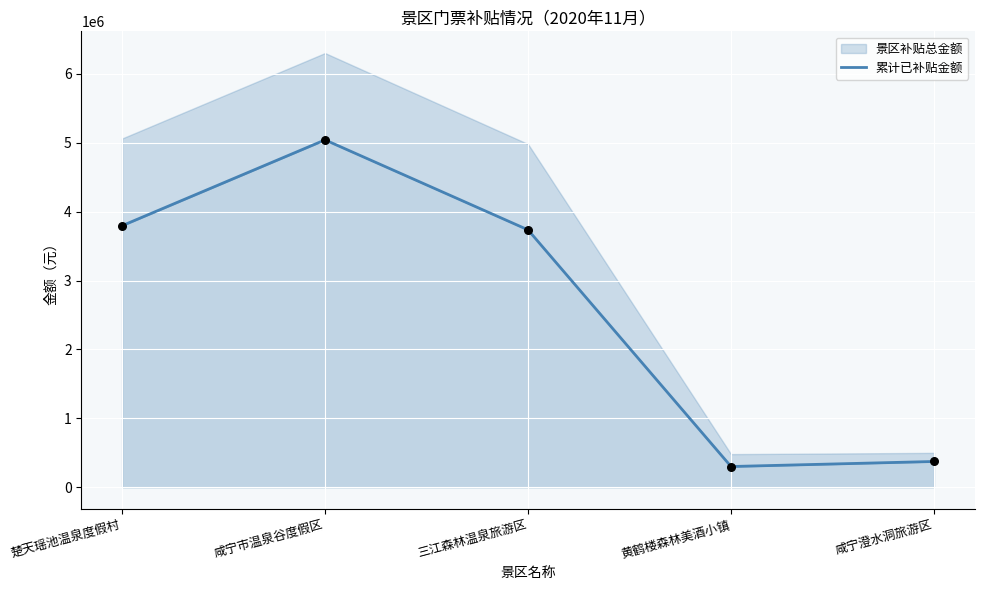

Approximately how many times larger is the value at 三江森林温泉旅游区 compared to 咸宁市温泉谷度假区?

0.7